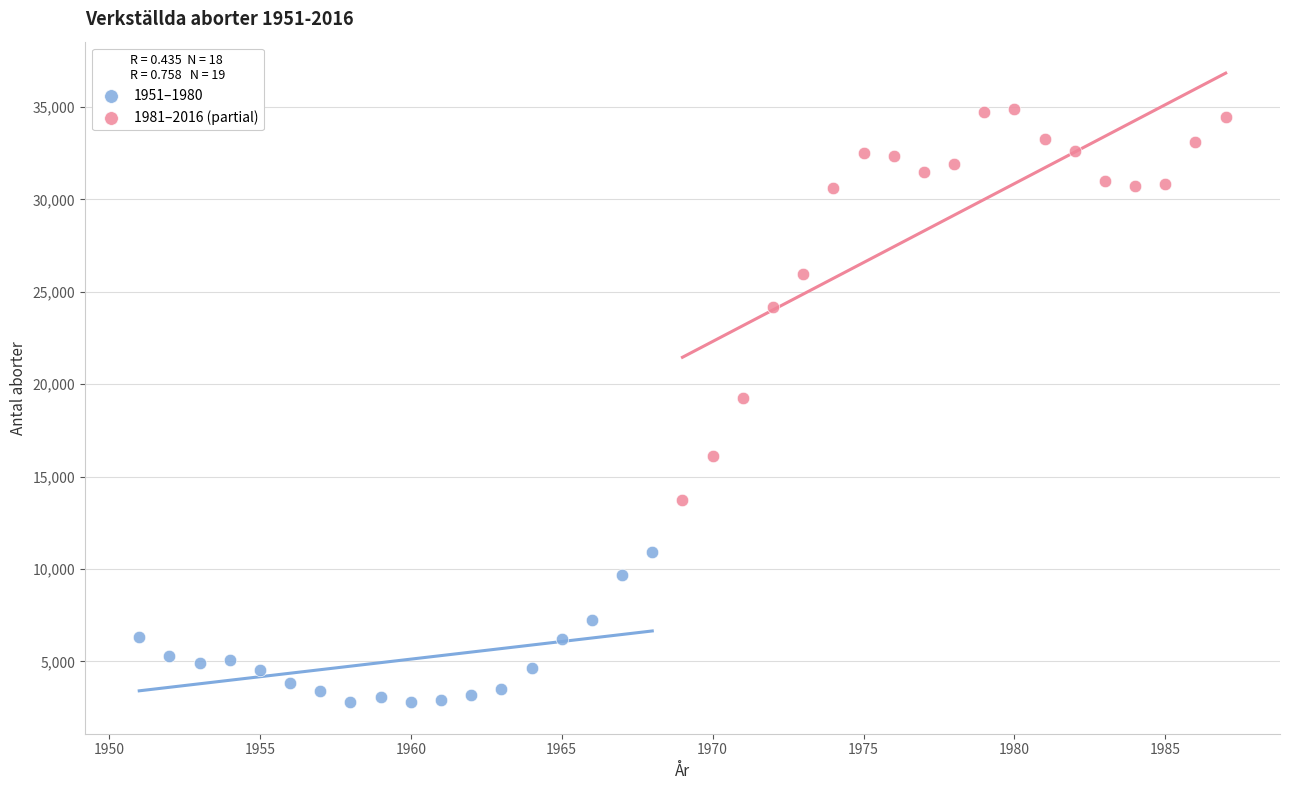

What are all the series names shown in the legend?

1951–1980, 1981–2016 (partial)